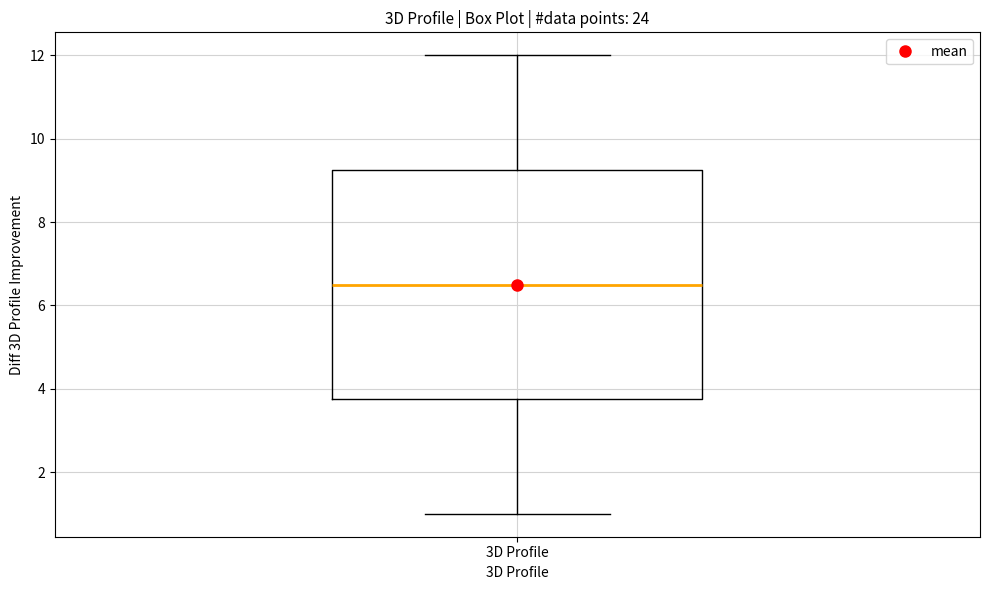

Where does the lower whisker of the box for 3D Profile end on the y-axis? The values are not printed on the chart, so give them approximately, as read against the axis.

1.0